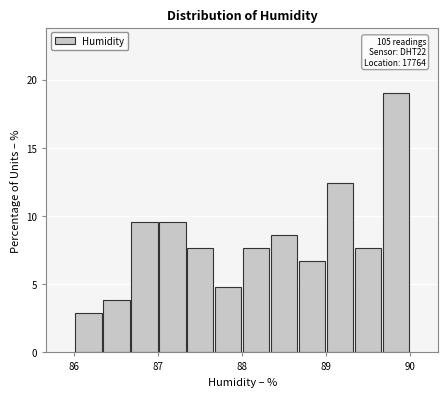

Read against the x-axis, roughly where is the centre of the tallest bar?

89.8